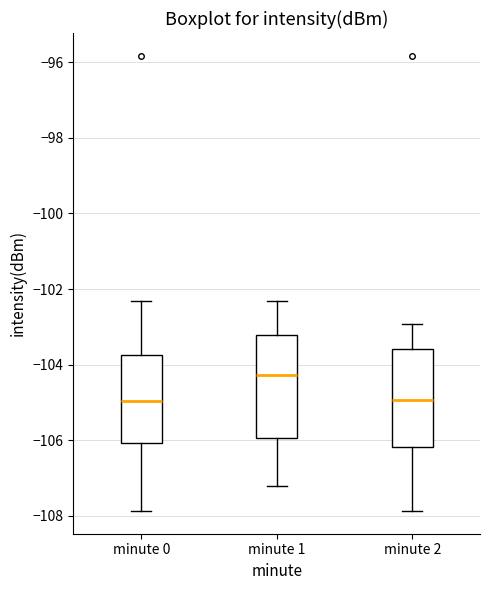

Reading left to right, read every box against the y-axis: the position of its median line, the range the box covers, and the ends of its whiskers. The values are not printed on the chart, so give them approximately, as read against the axis.

minute 0: median -105.0, box -106.0 to -103.8, whiskers -107.8 to -102.4
minute 1: median -104.2, box -106.0 to -103.2, whiskers -107.2 to -102.4
minute 2: median -105.0, box -106.2 to -103.6, whiskers -107.8 to -103.0